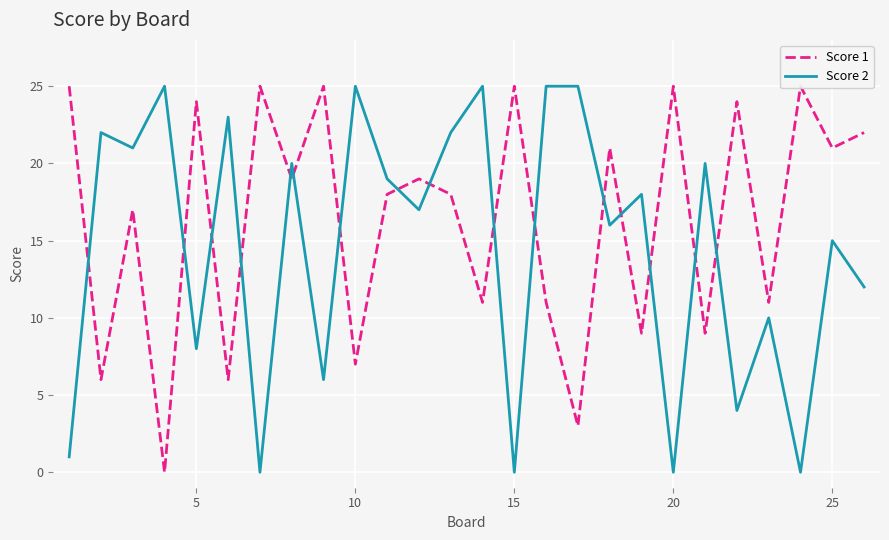

Which series has the largest range (max minus min)?

Score 1